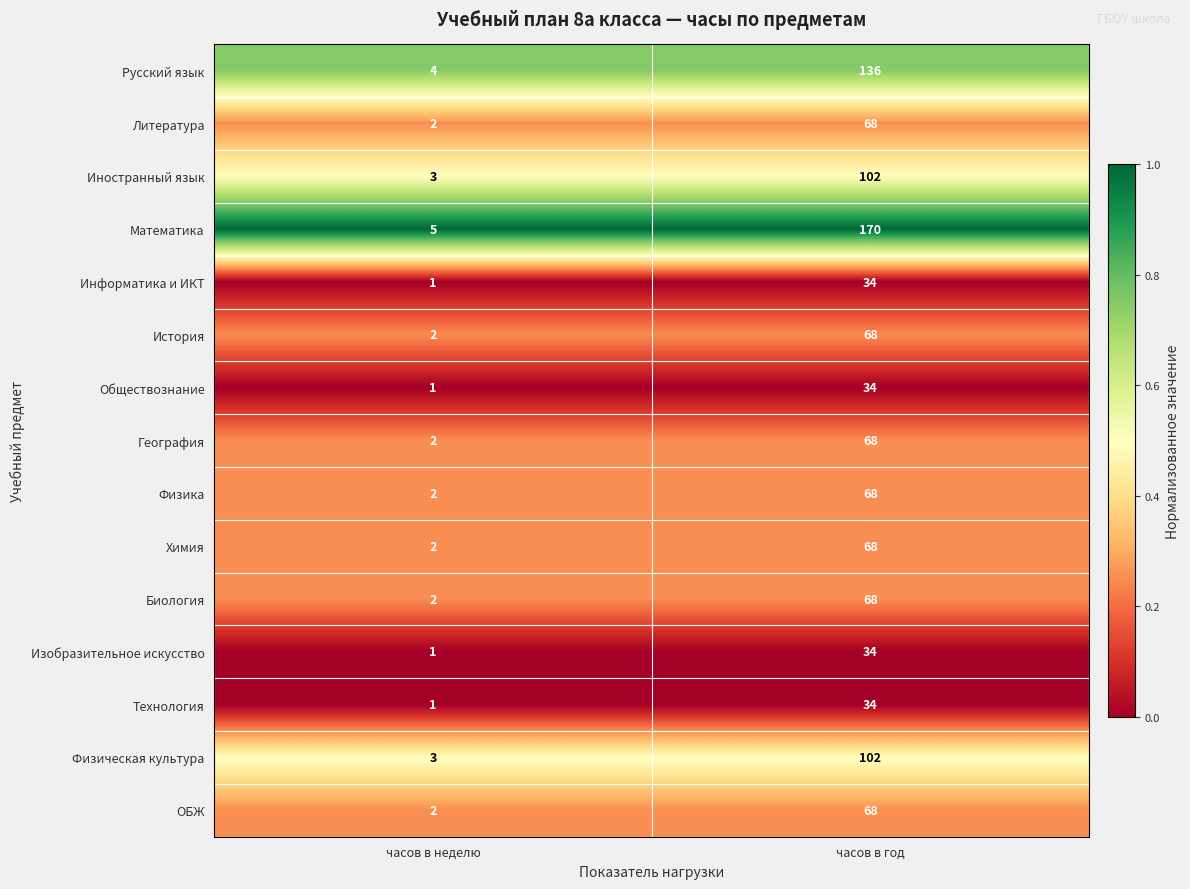

List the labels in order of География value, smallest first.

часов в неделю, часов в год